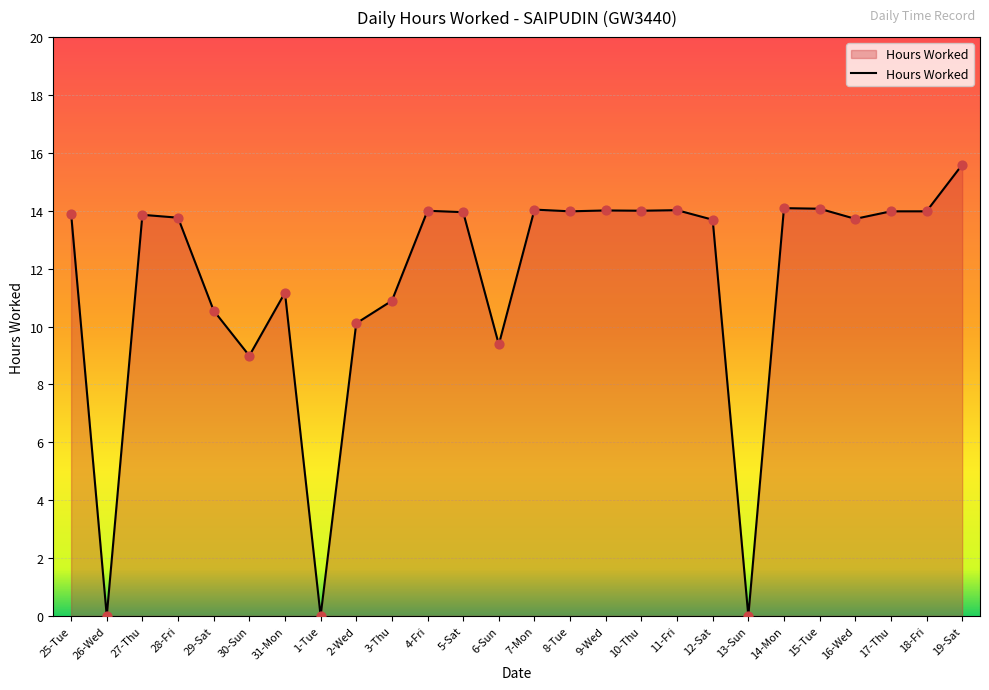

Approximately how many times larger is the value at 11-Fri compared to 17-Thu?

1.0